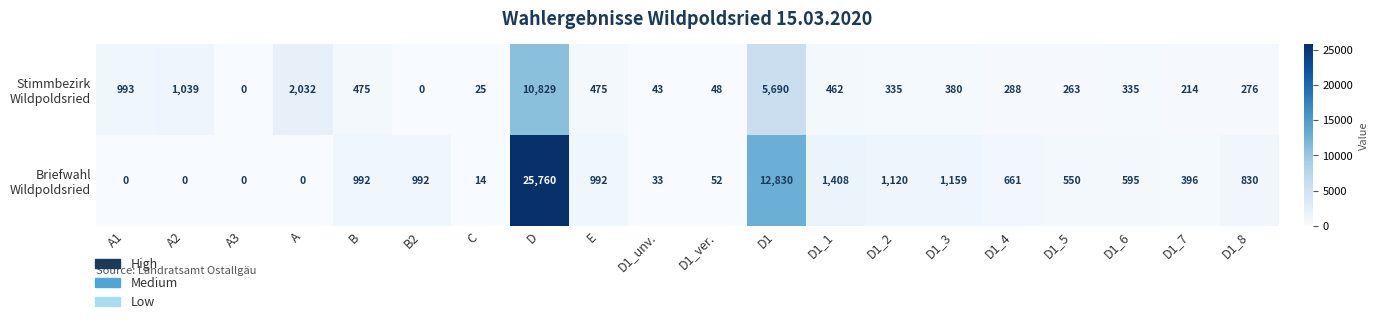

How many categories are shown in the chart?

20